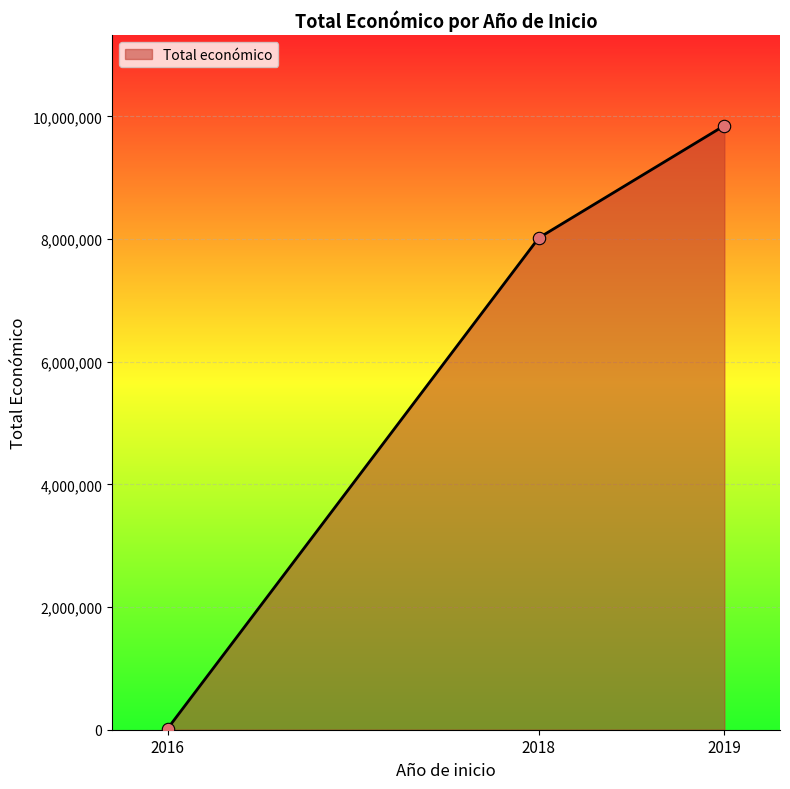

What is the change in value from 2016 to 2018?

+7998483